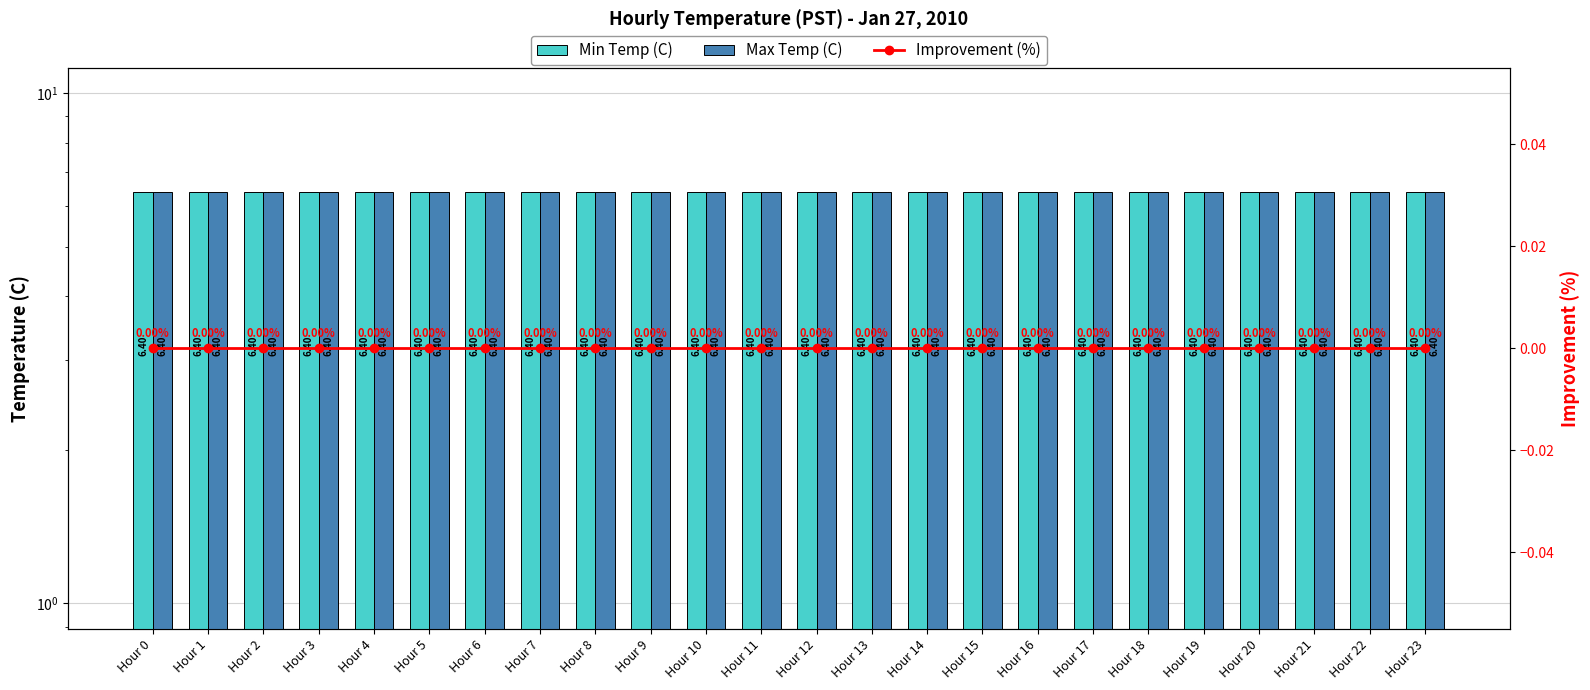

Count the number of categories in the chart.

24